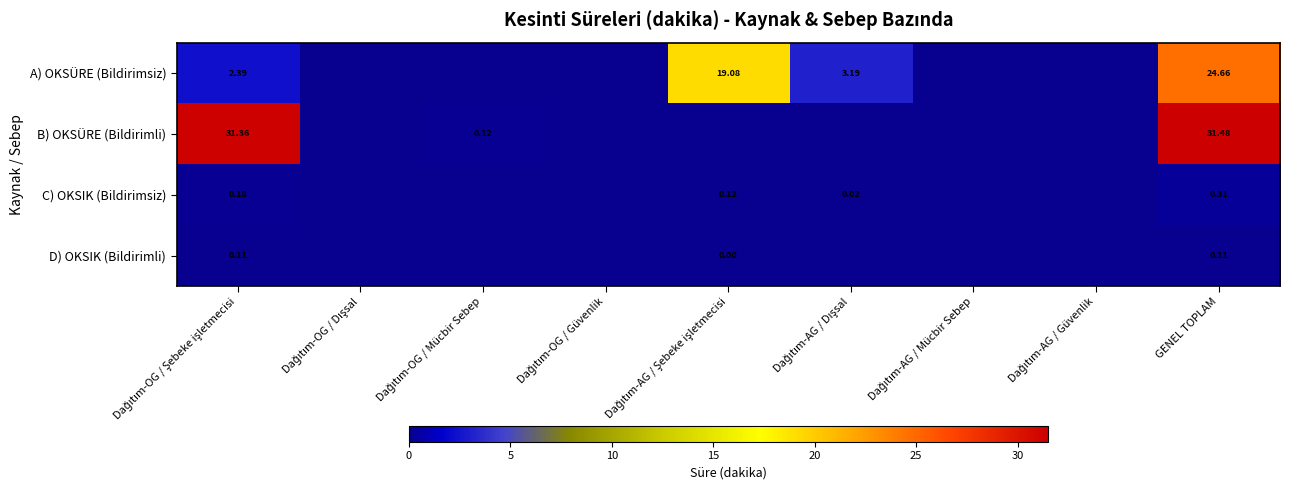

Rank the series at Dağıtım-OG / Dışsal from highest to lowest value.

A) OKSÜRE (Bildirimsiz), B) OKSÜRE (Bildirimli), C) OKSIK (Bildirimsiz), D) OKSIK (Bildirimli)